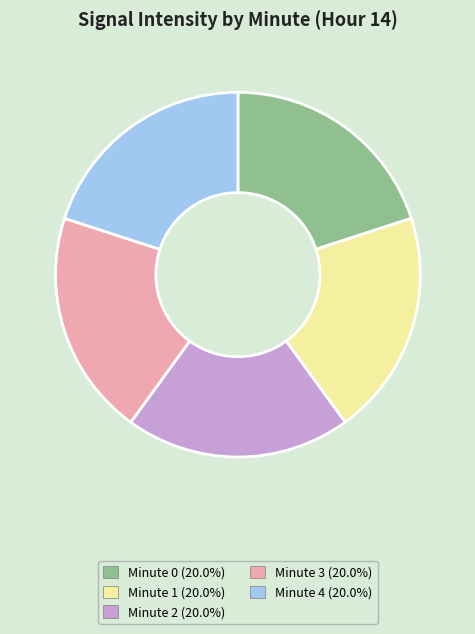

Is there any slice that represents more than half of the pie?

No